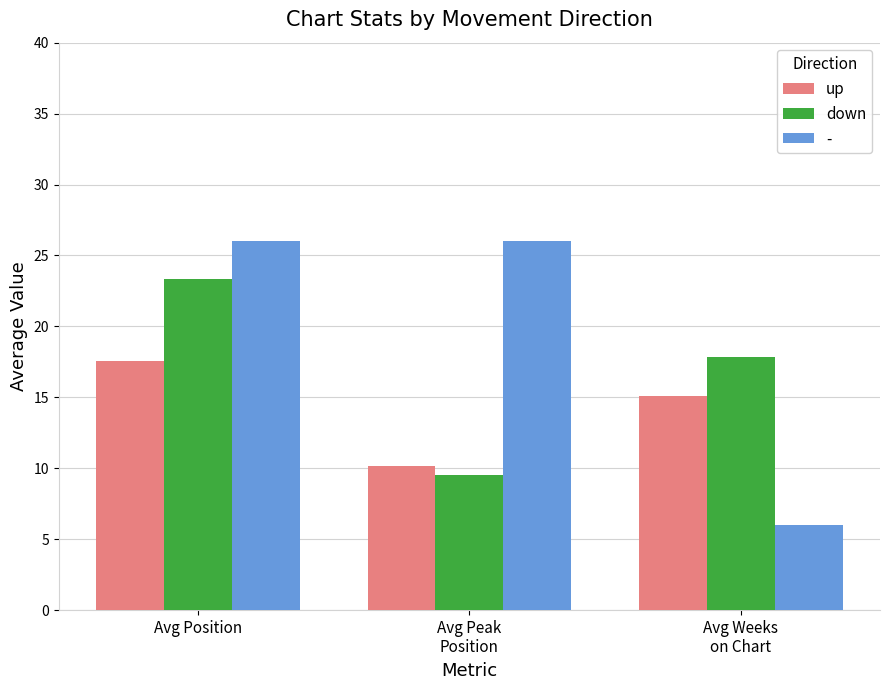

Which series has the largest range (max minus min)?

-